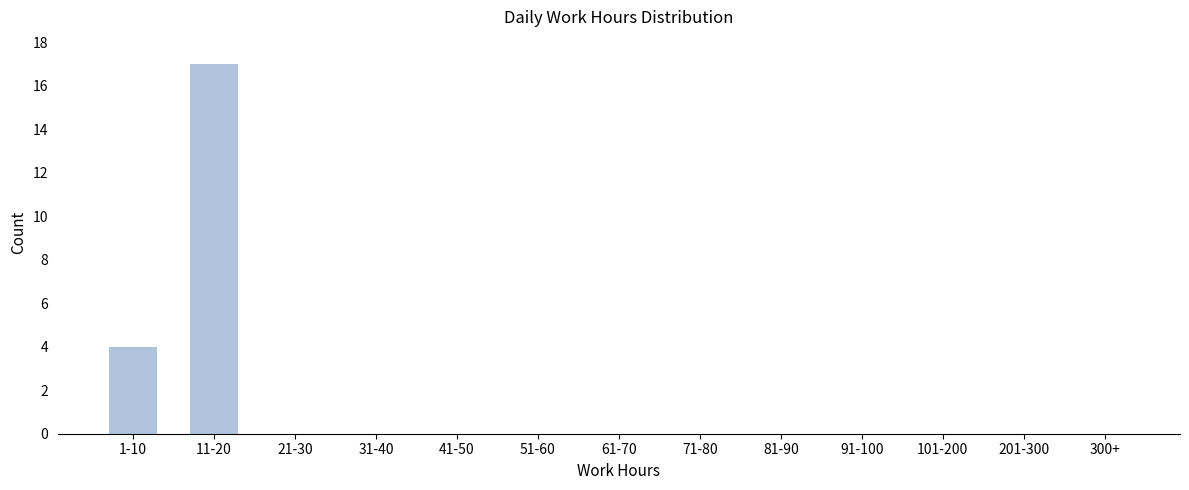

Reading left to right, extract all data points from this chart.

1-10=4	11-20=17	21-30=0	31-40=0	41-50=0	51-60=0	61-70=0	71-80=0	81-90=0	91-100=0	101-200=0	201-300=0	300+=0